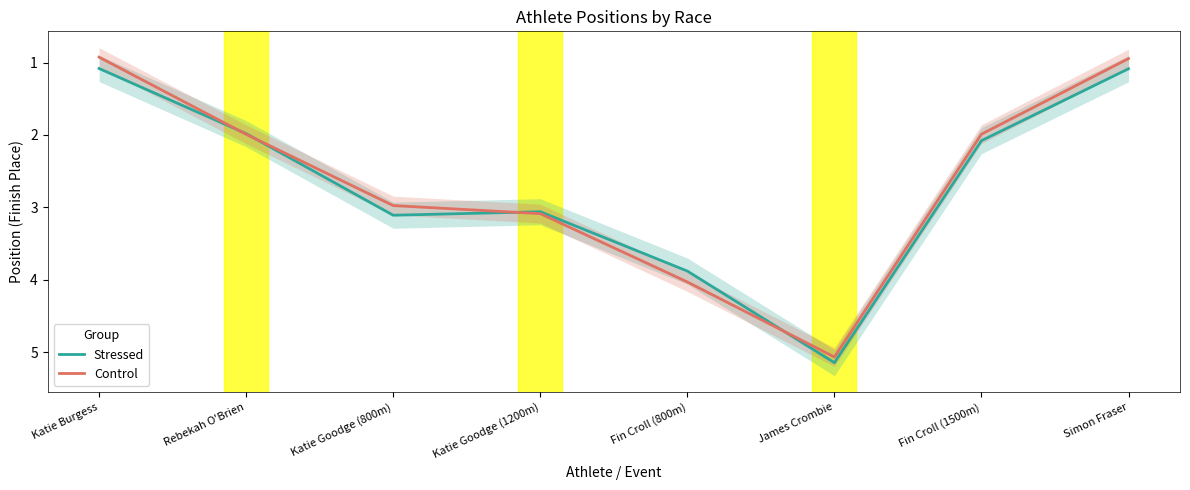

What is the sum of the Control values at Fin Croll (1500m) and James Crombie?

7.1